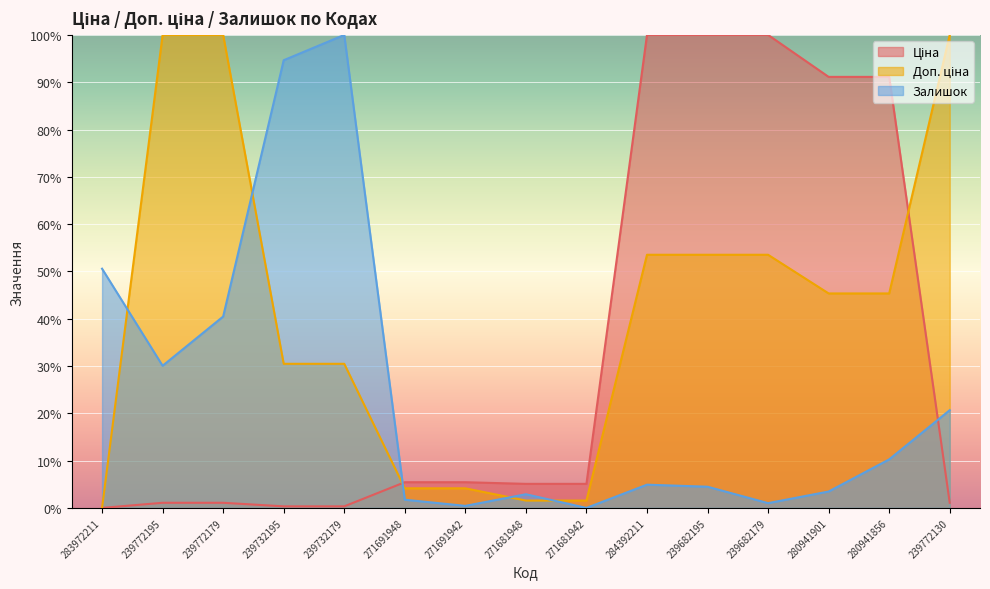

At which label does Ціна reach its minimum?

283972211